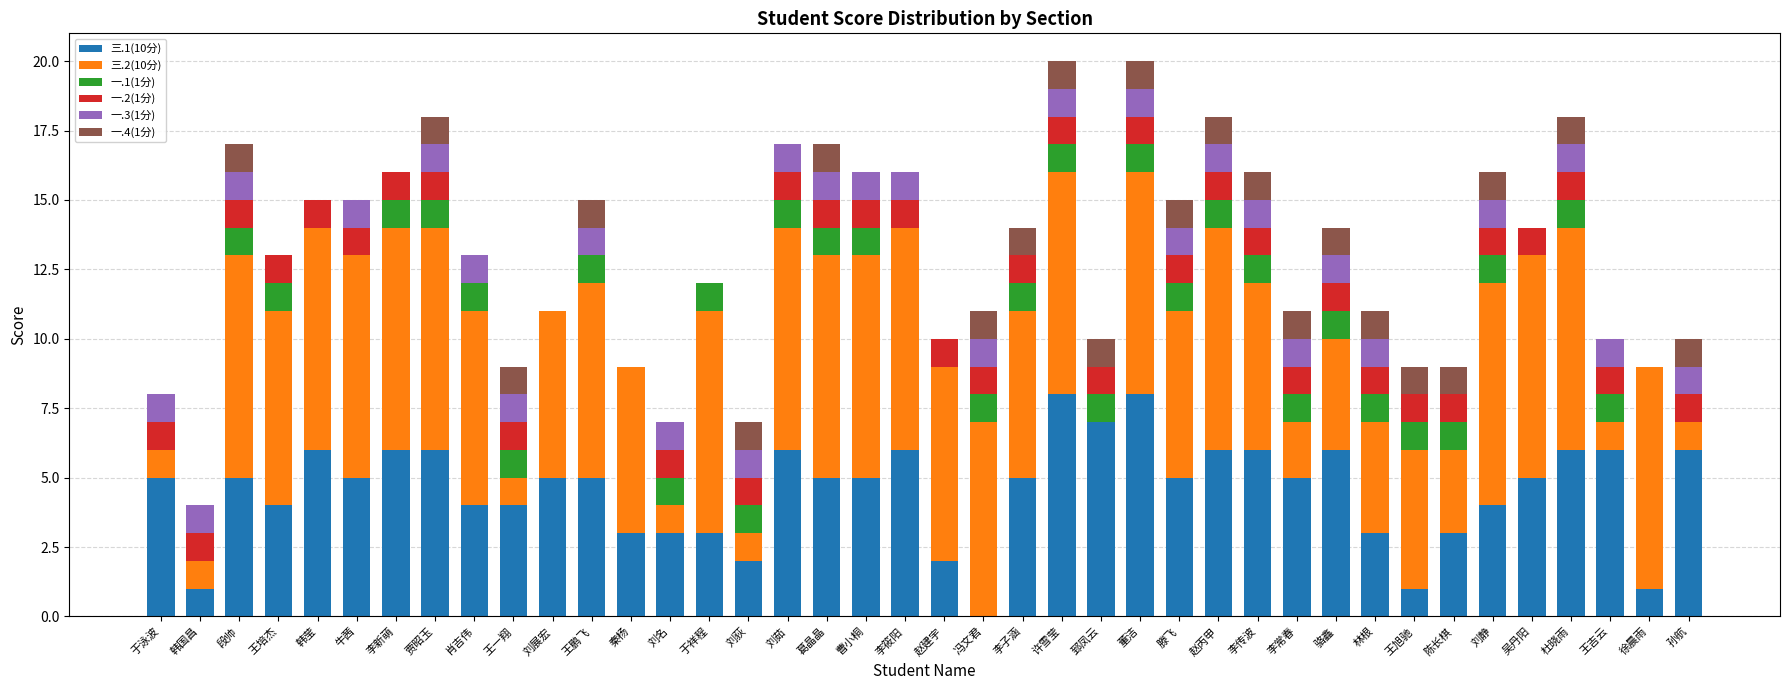

What is the total value across all series at 刘名?

7